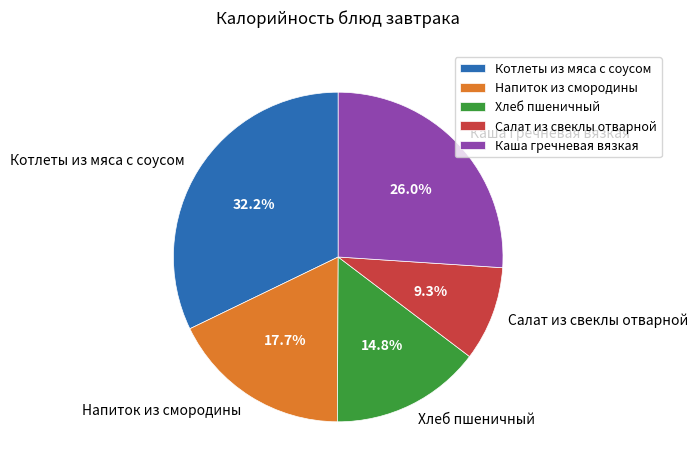

Does any single category account for the majority?

No